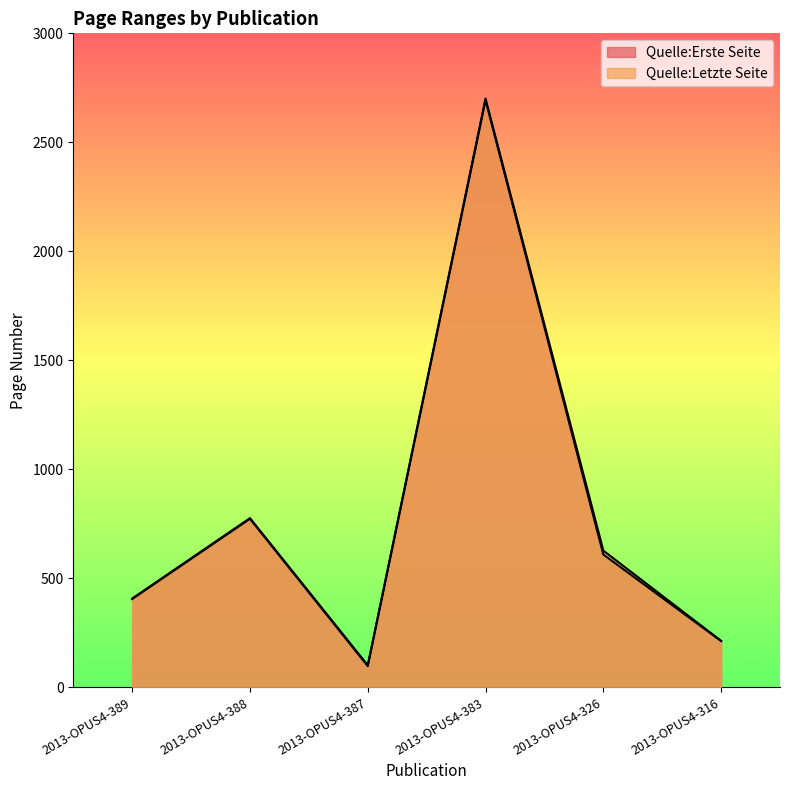

Which label corresponds to the largest value in the chart?

2013-OPUS4-383